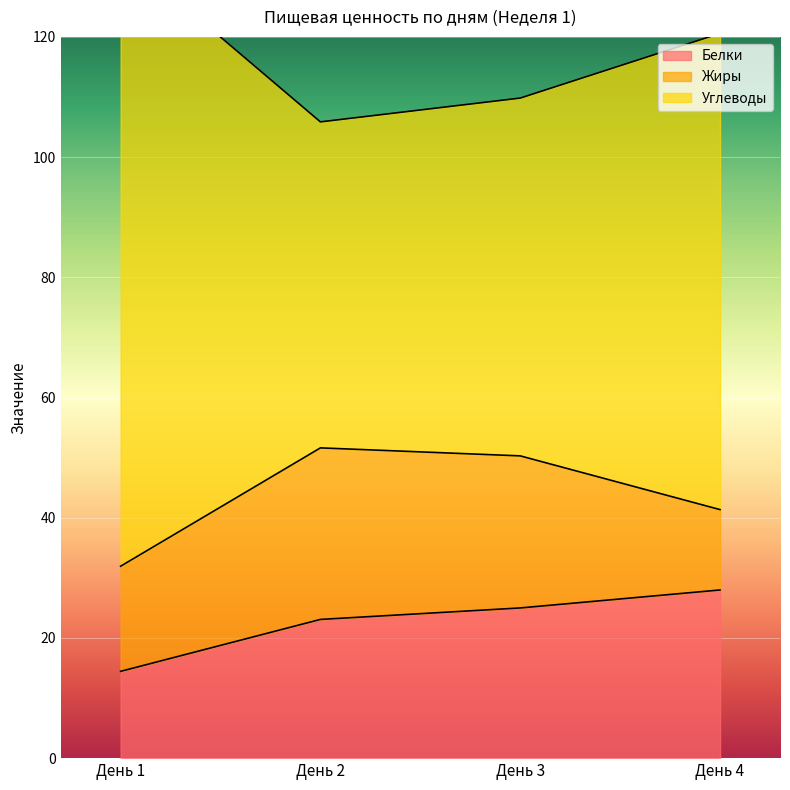

True or false: Углеводы has a value of 28.8 at День 2.

False